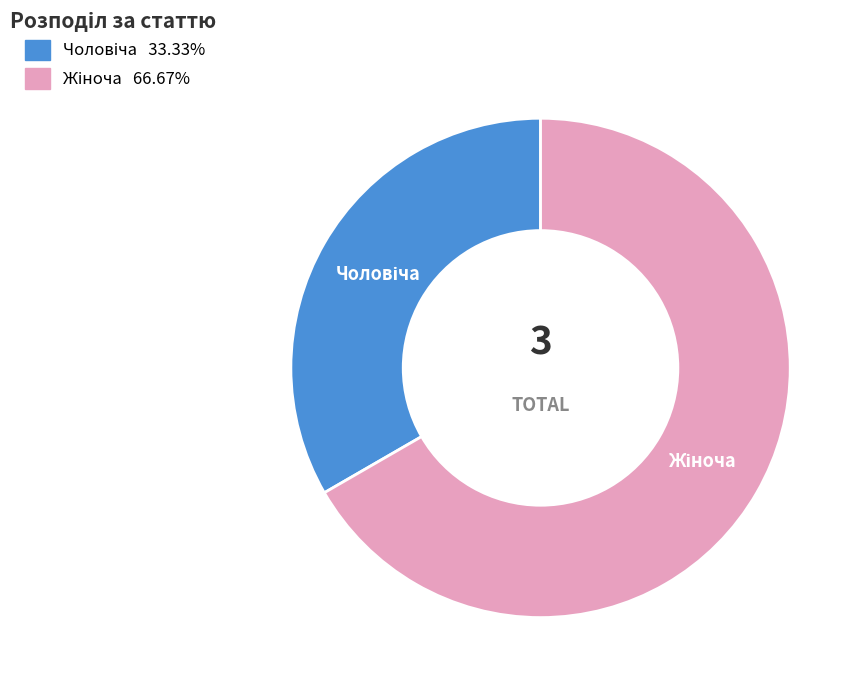

Does any single category account for the majority?

Yes